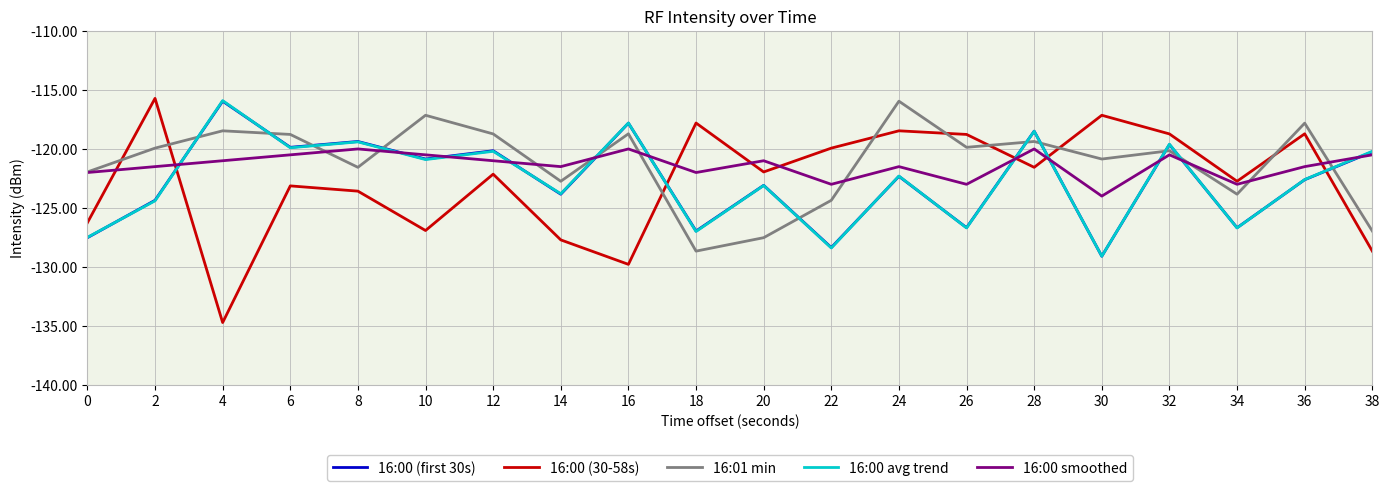

Between 14 and 28, which series saw the biggest shift?

16:00 (30-58s)